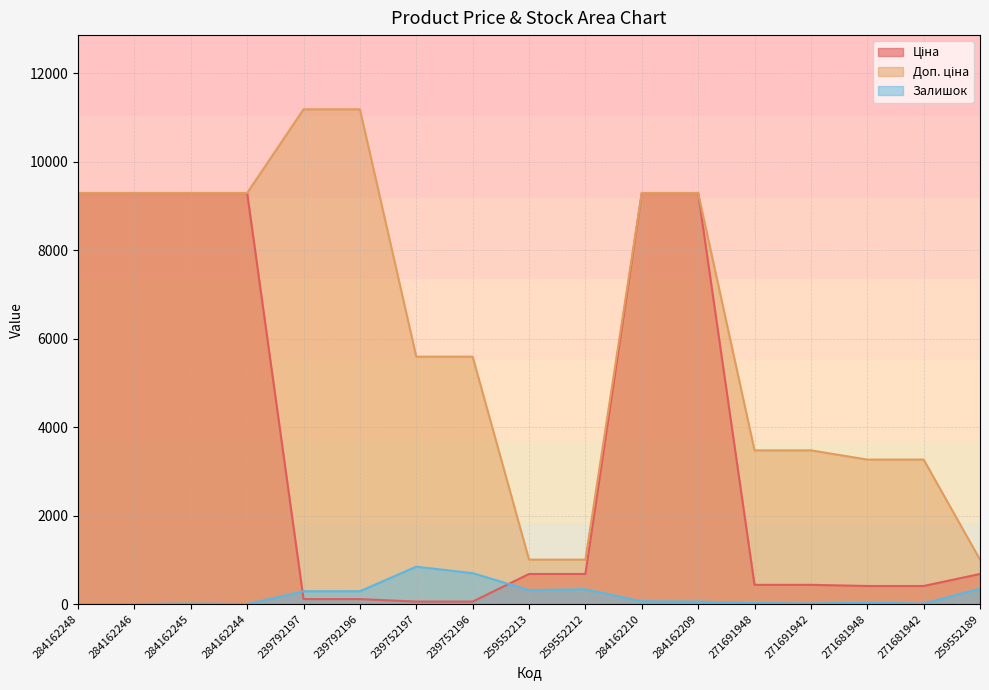

Where do Ціна and Залишок first cross each other?

284162244 and 239792197